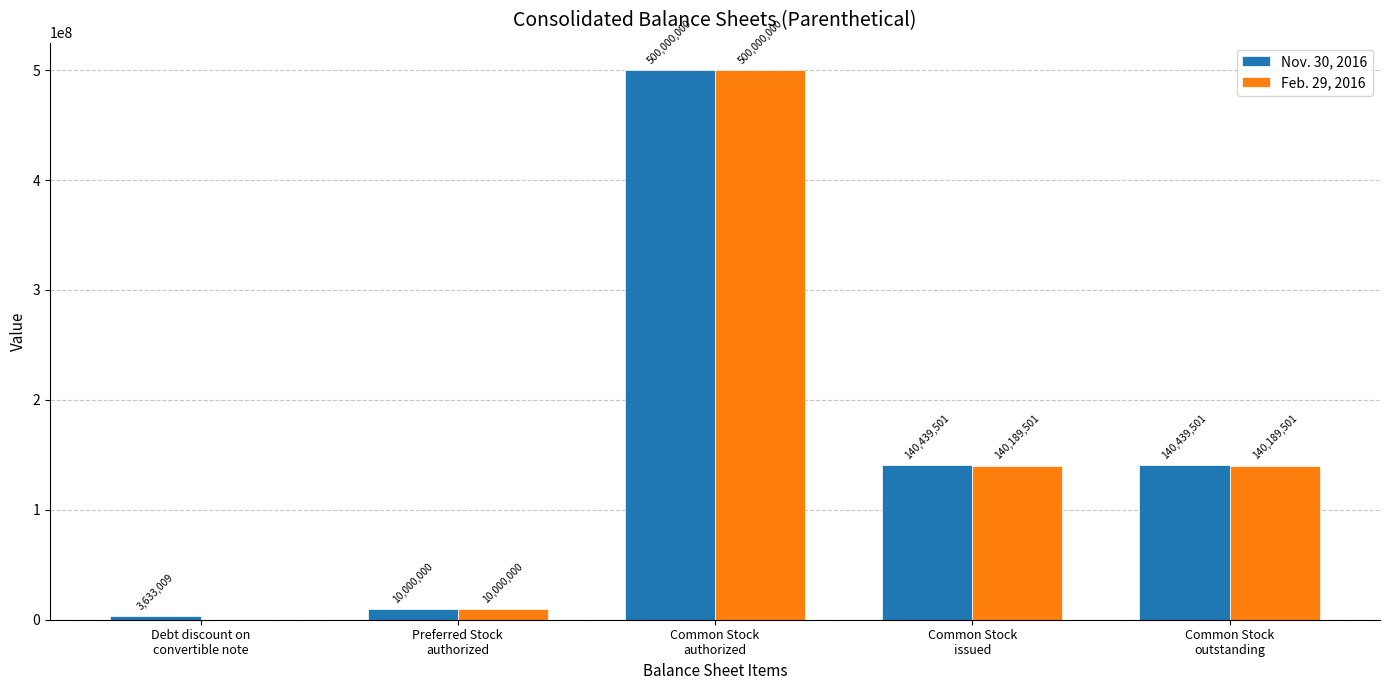

What is the total value across all series at Common Stock
authorized?

1000000000